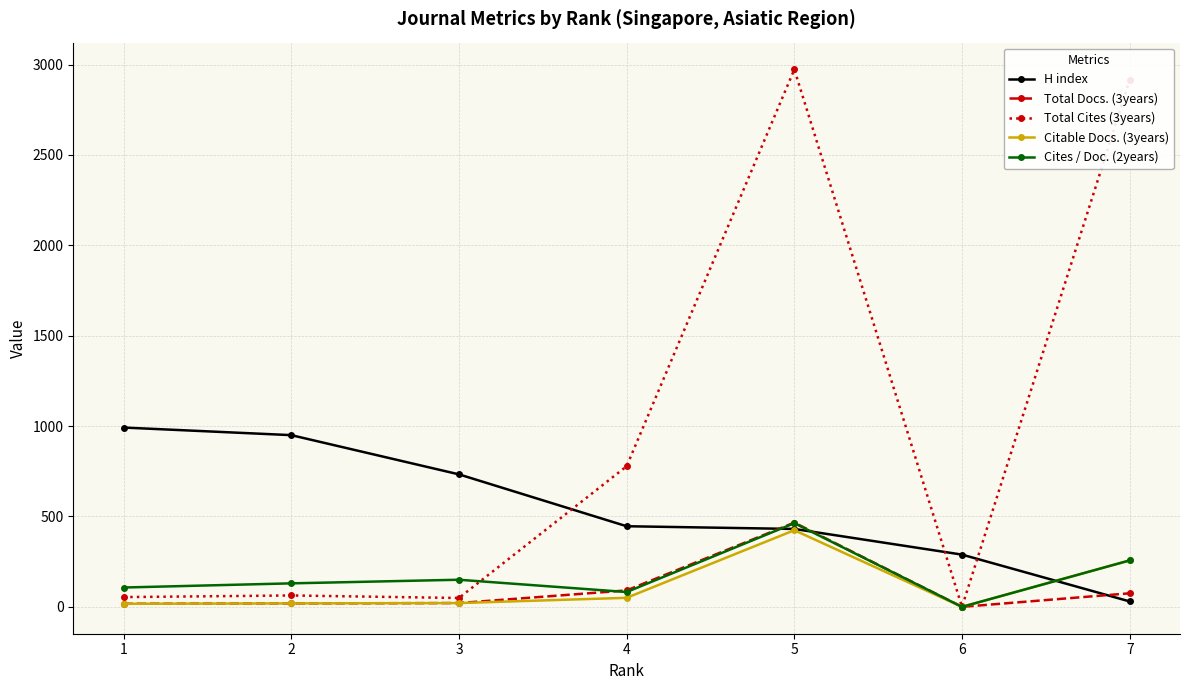

Which category has the lowest value in the Total Cites (3years) series?

6